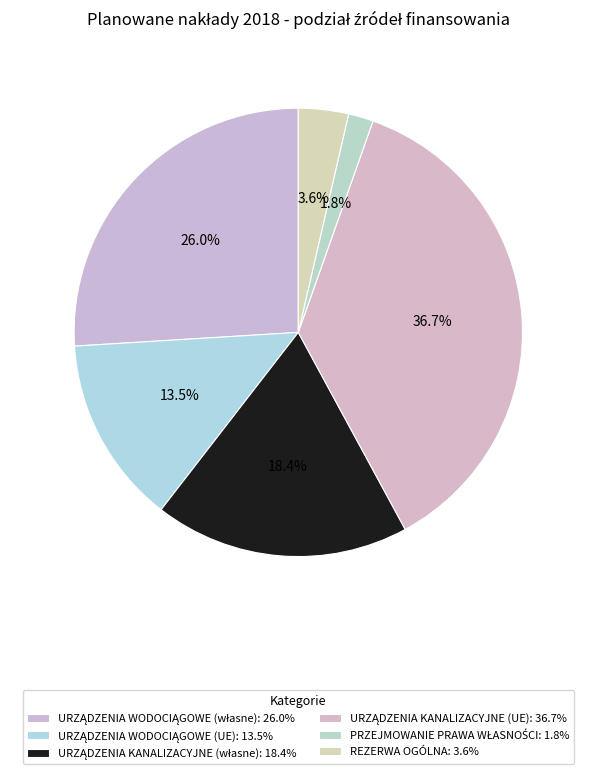

Count the number of slices in the pie.

6